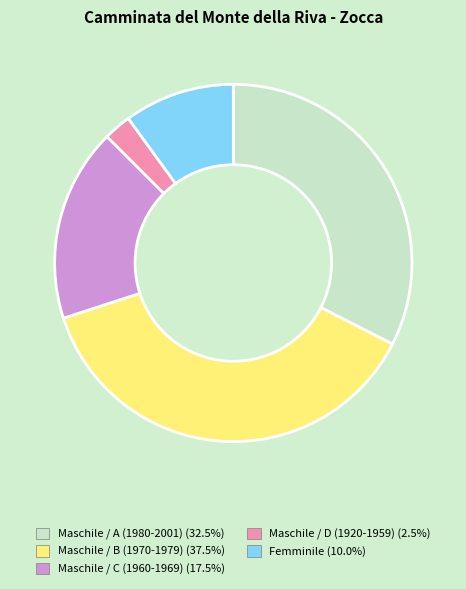

Does Maschile / D (1920-1959) represent more than half of the total?

No